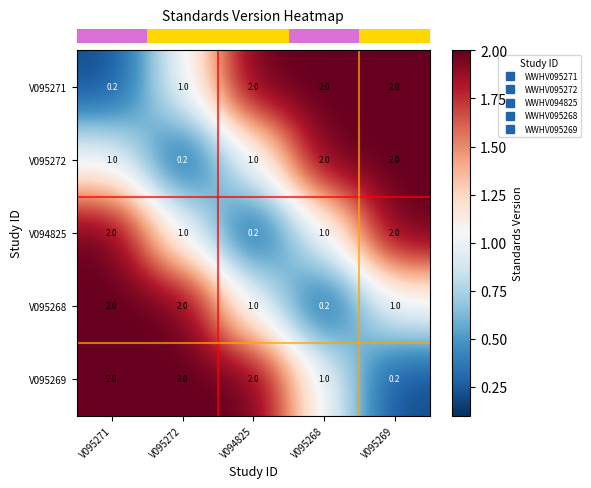

What is the spread (max minus min) of values at V095272?

1.8